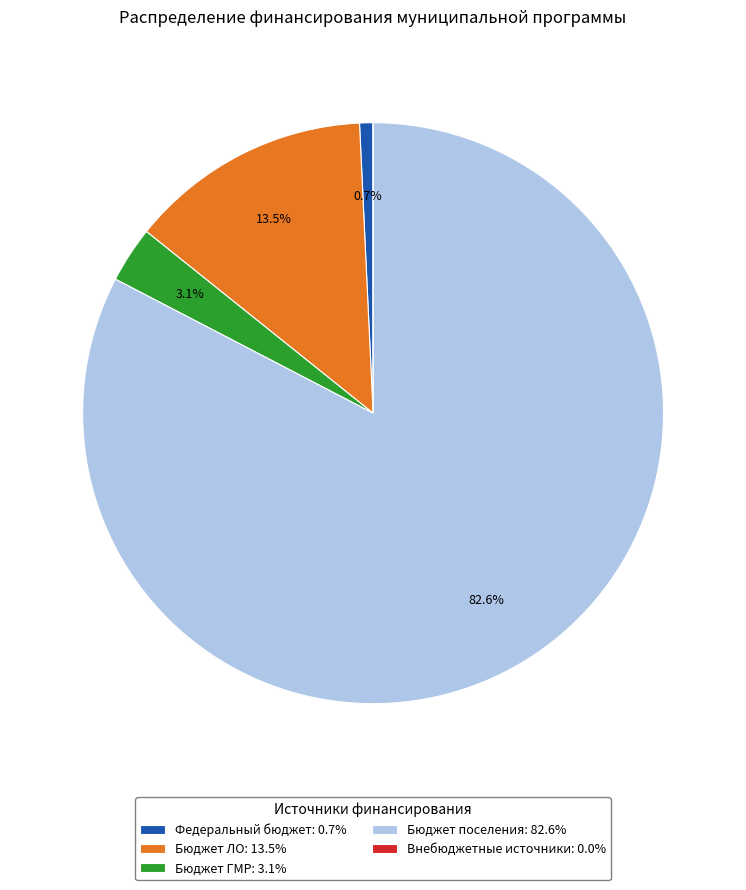

Is there any slice that represents more than half of the pie?

Yes